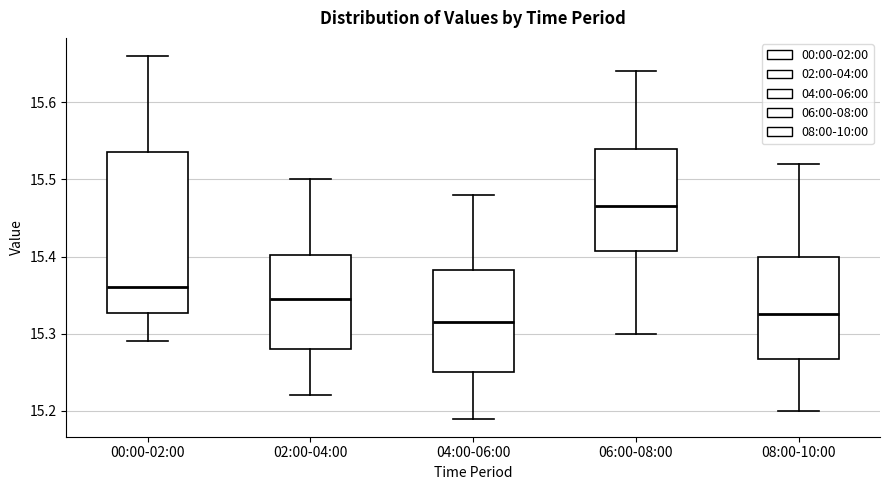

Comparing the boxes themselves (not the whiskers), which one is the tallest?

00:00-02:00